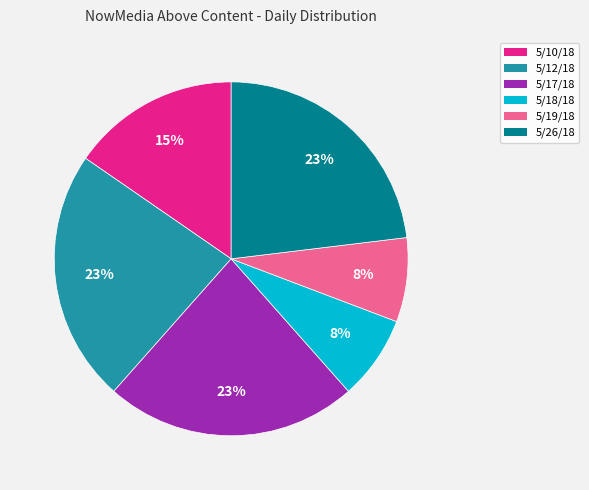

To the nearest percent, what is the difference between the largest and smallest slice percentages?

15%